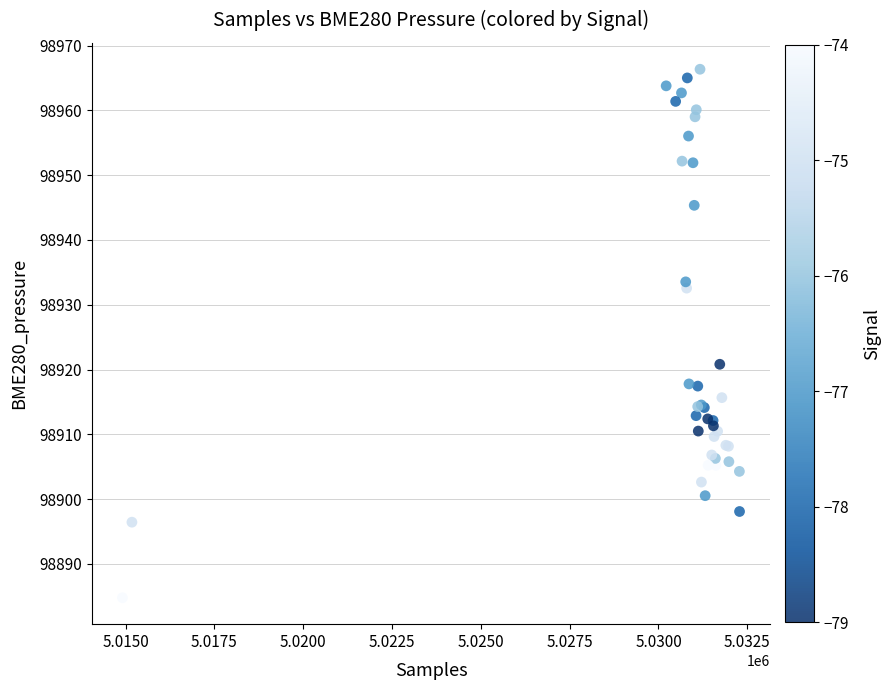

What Y value in the scatter plot is closest to 98925?

98920.8